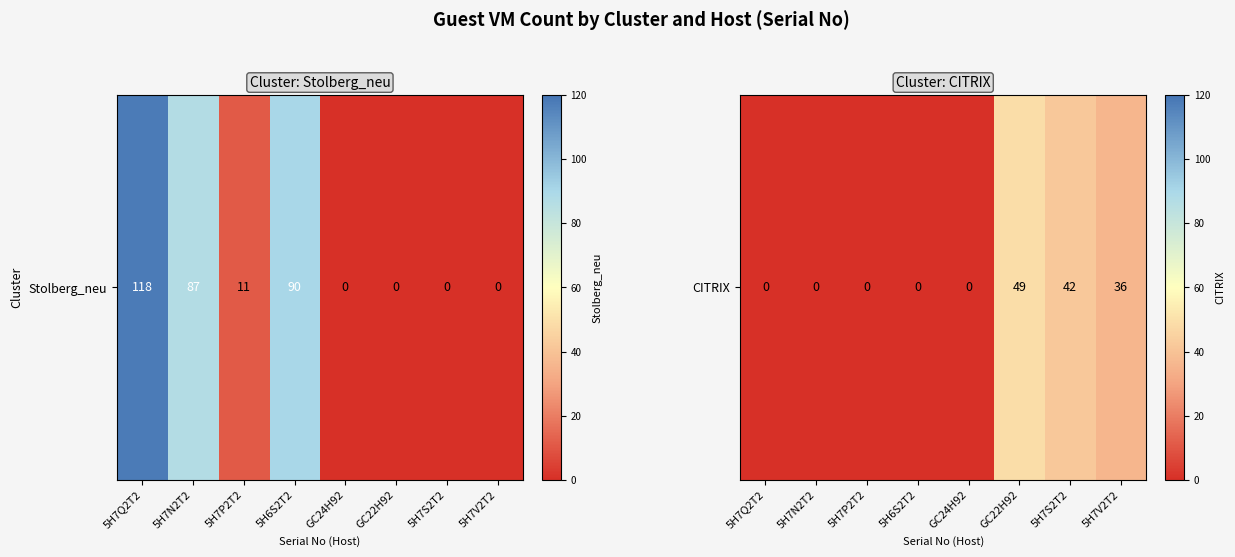

Count the number of categories in the chart.

8